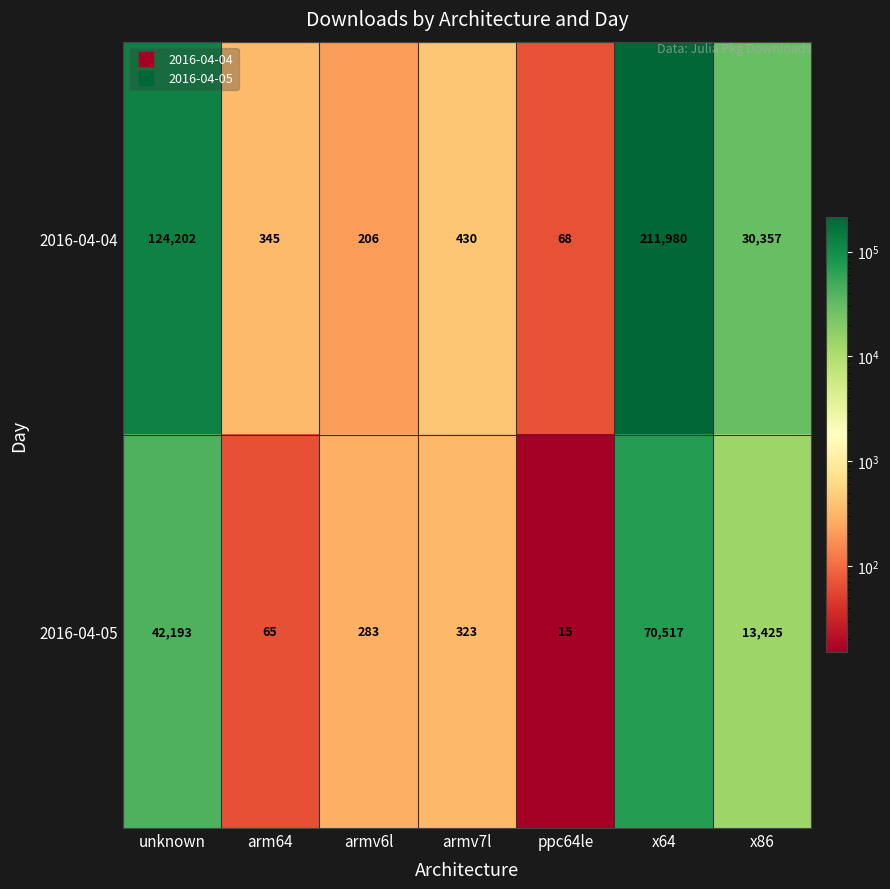

Which category has the lowest value in the 2016-04-05 series?

ppc64le